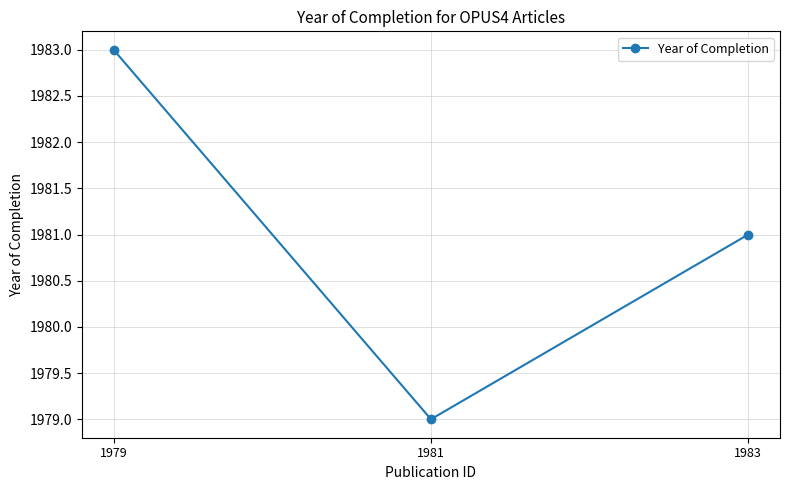

Count the number of categories in the chart.

3